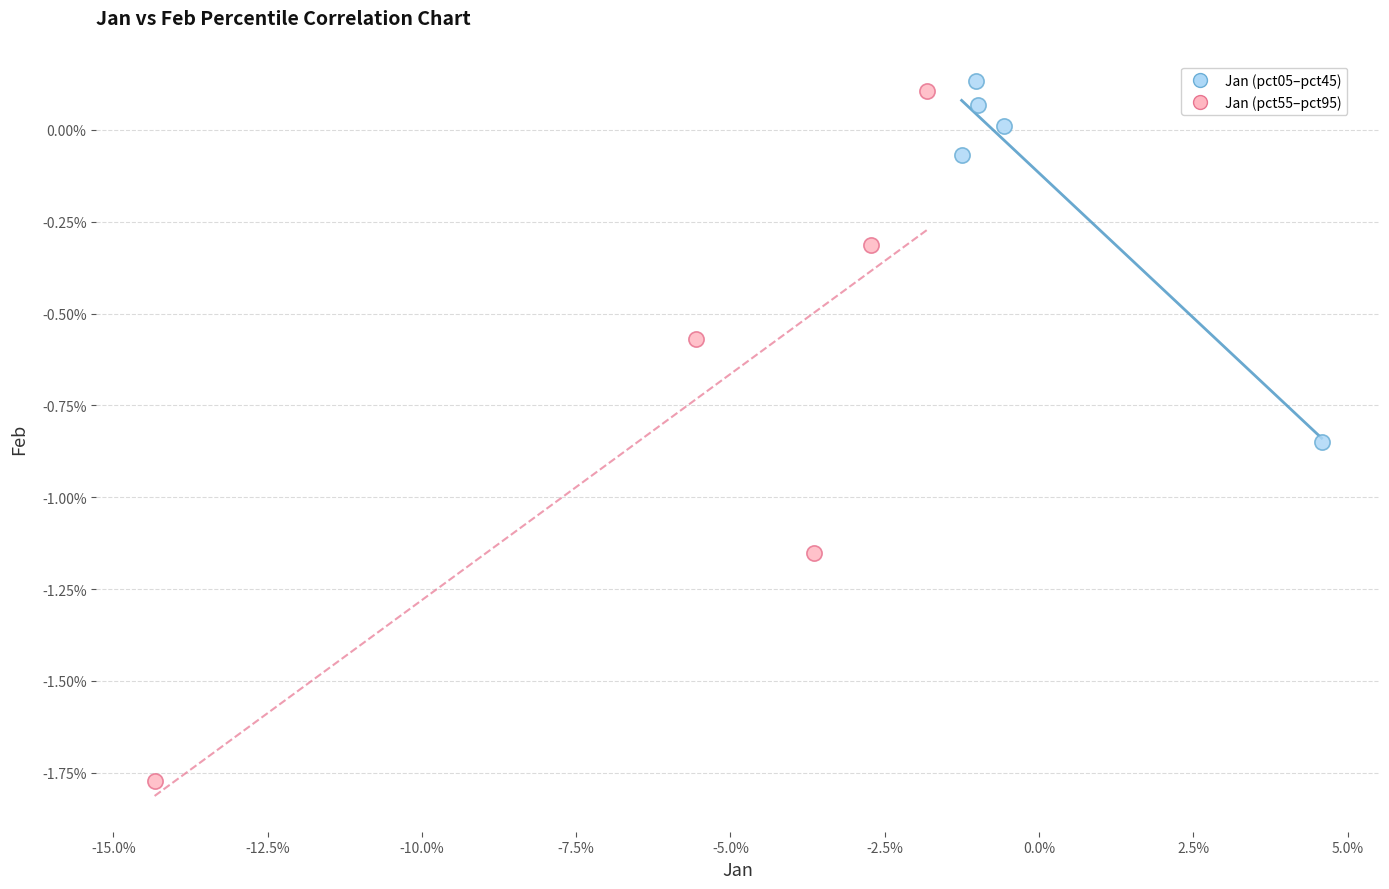

What are all the series names shown in the legend?

Jan (pct05–pct45), Jan (pct55–pct95)